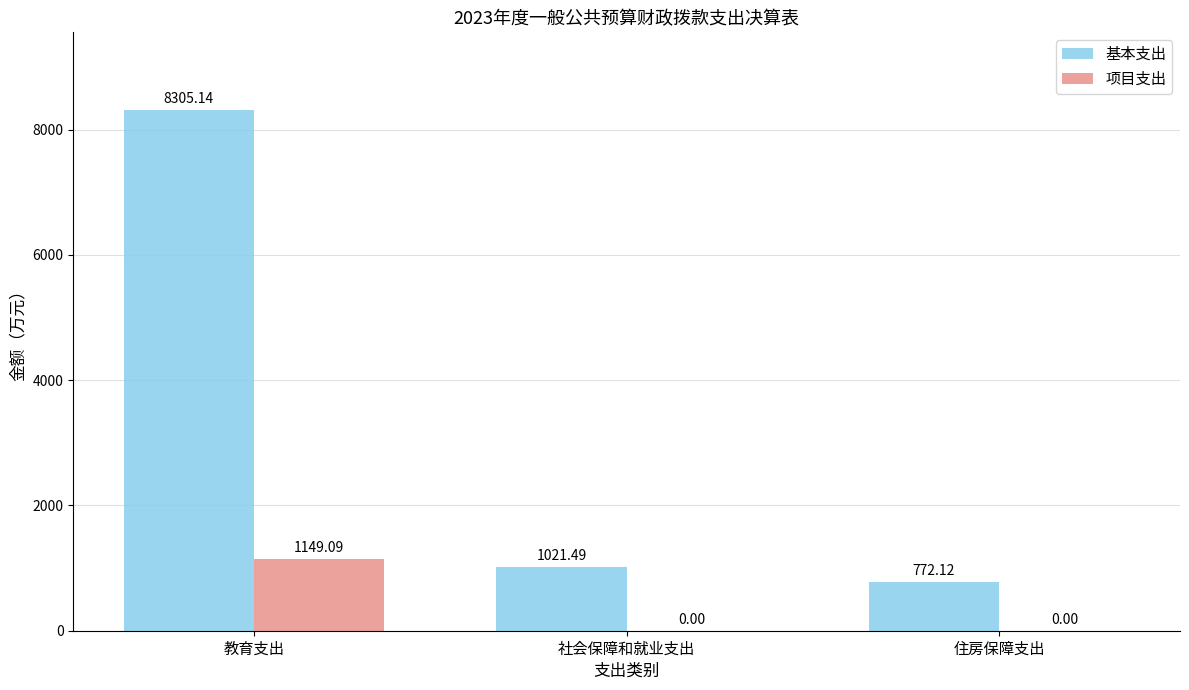

Which series has the largest total across all categories?

基本支出